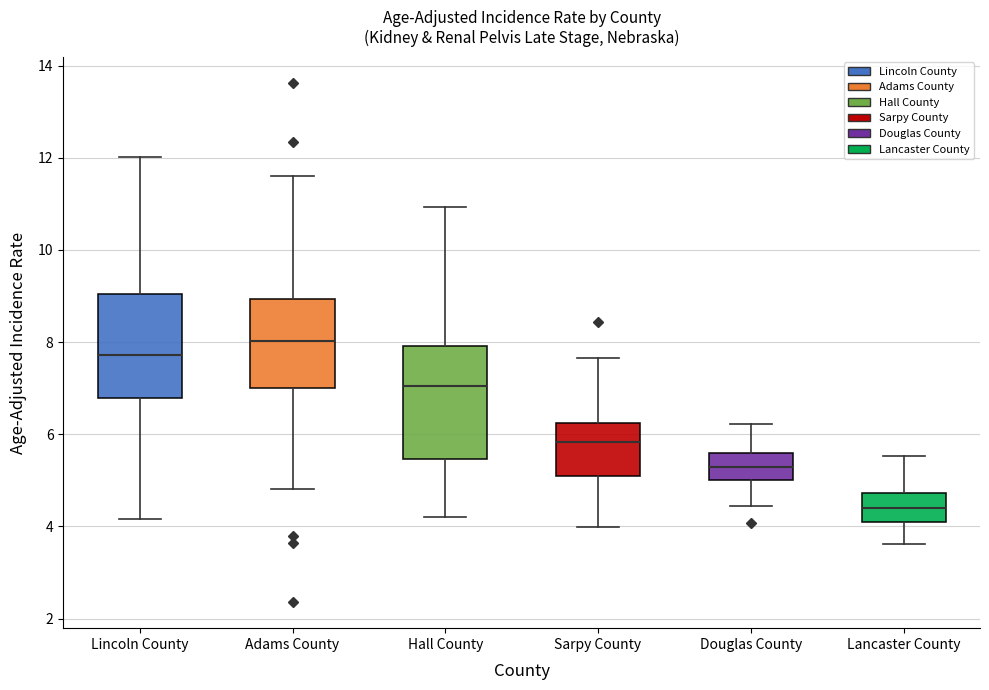

Which box's median line is the highest?

Adams County